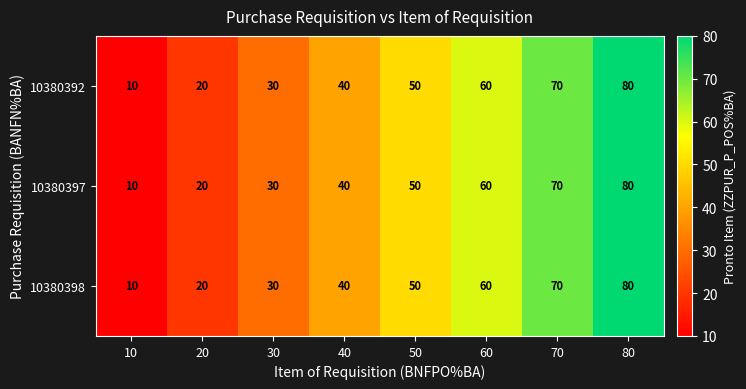

Read the 10380397 value at 30, to the nearest 5.

30